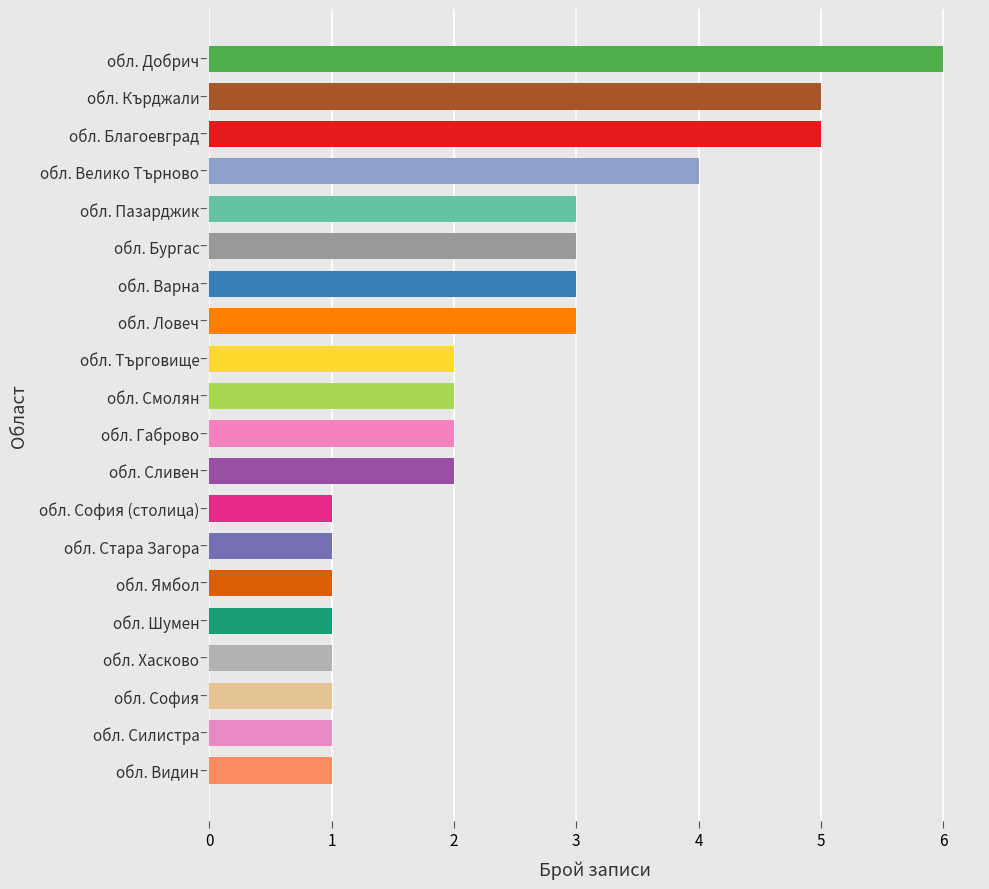

Reading top to bottom, list all the values displayed in this chart.

6	5	5	4	3	3	3	3	2	2	2	2	1	1	1	1	1	1	1	1